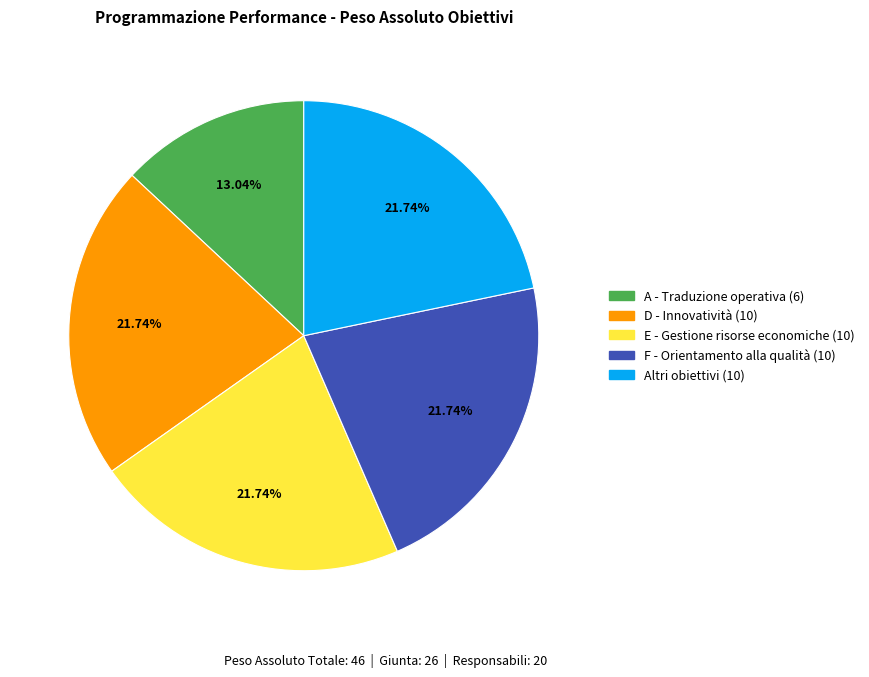

Approximately how many times larger is the value at E - Gestione risorse economiche (10) compared to D - Innovatività (10)?

1.0